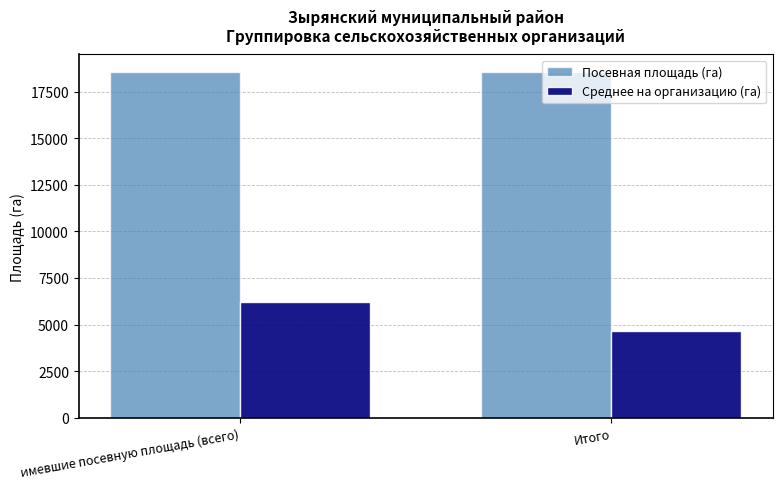

What position from the left is Итого?

2